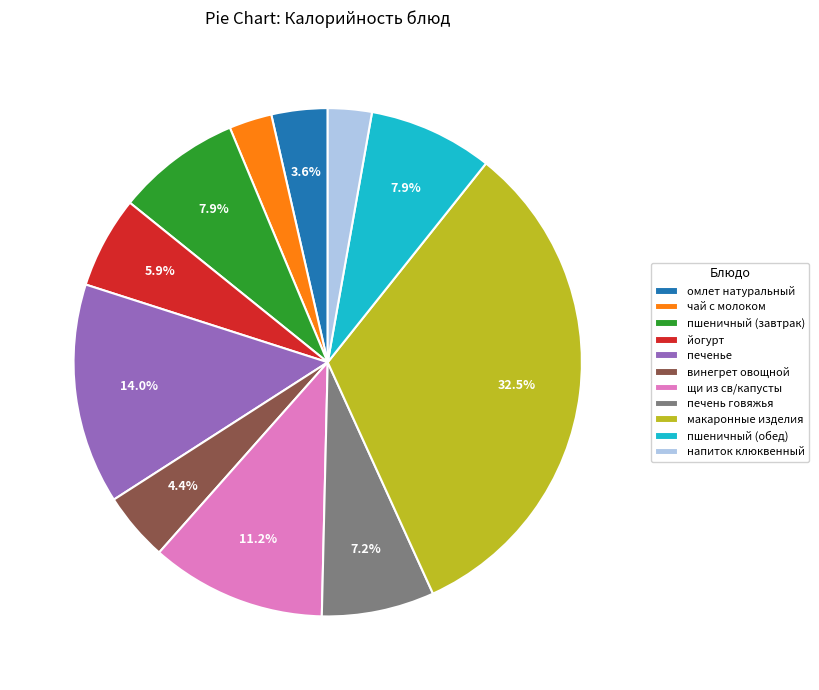

True or false: винегрет овощной accounts for 12% of the total.

False